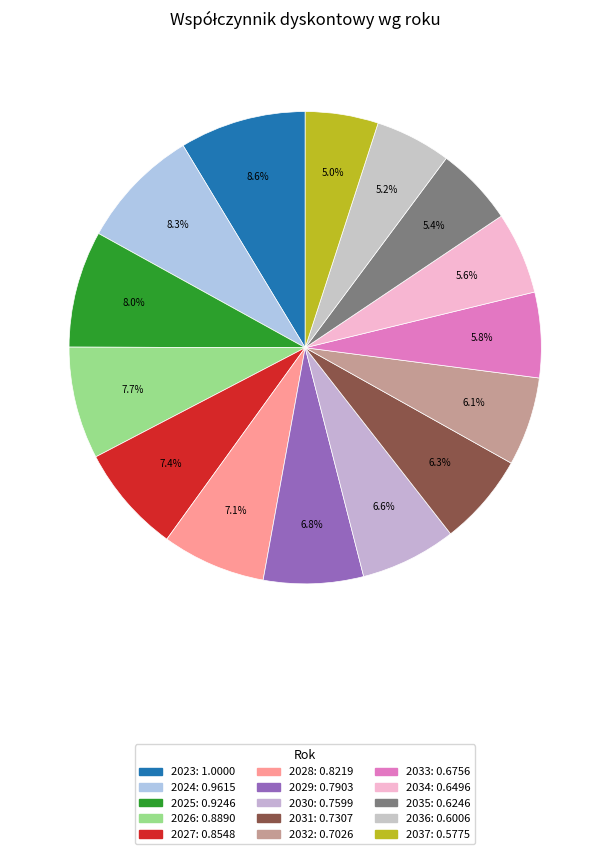

How many slices are in this pie chart?

15